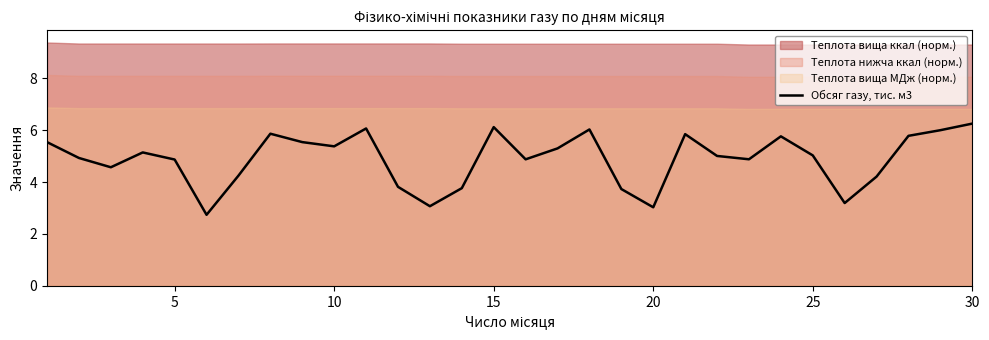

What is the maximum value for Обсяг газу, тис. м3?

6.3